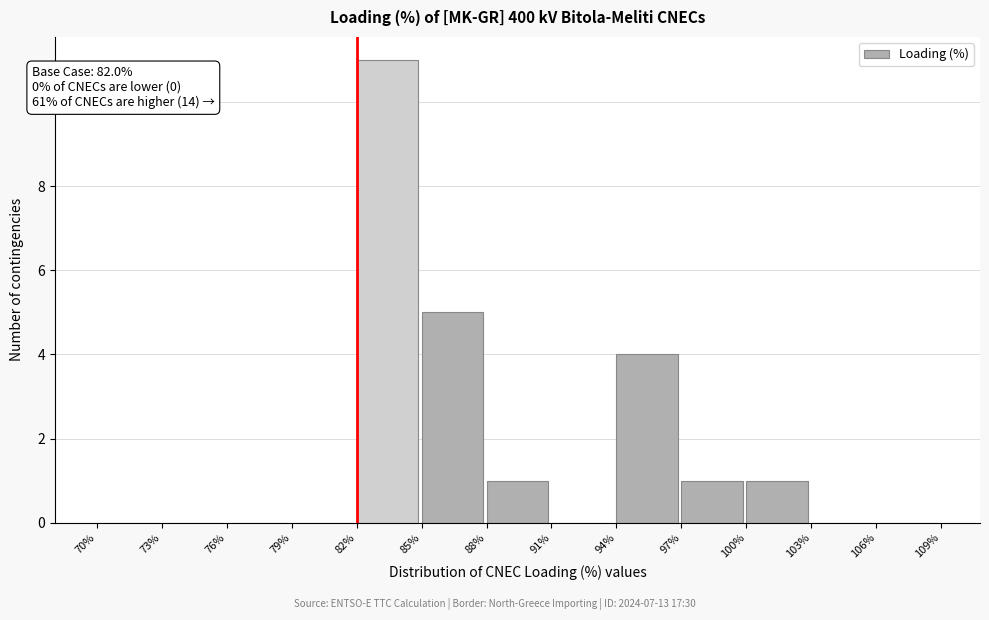

Over which range of the x-axis is the bar tallest?

82% to 85%